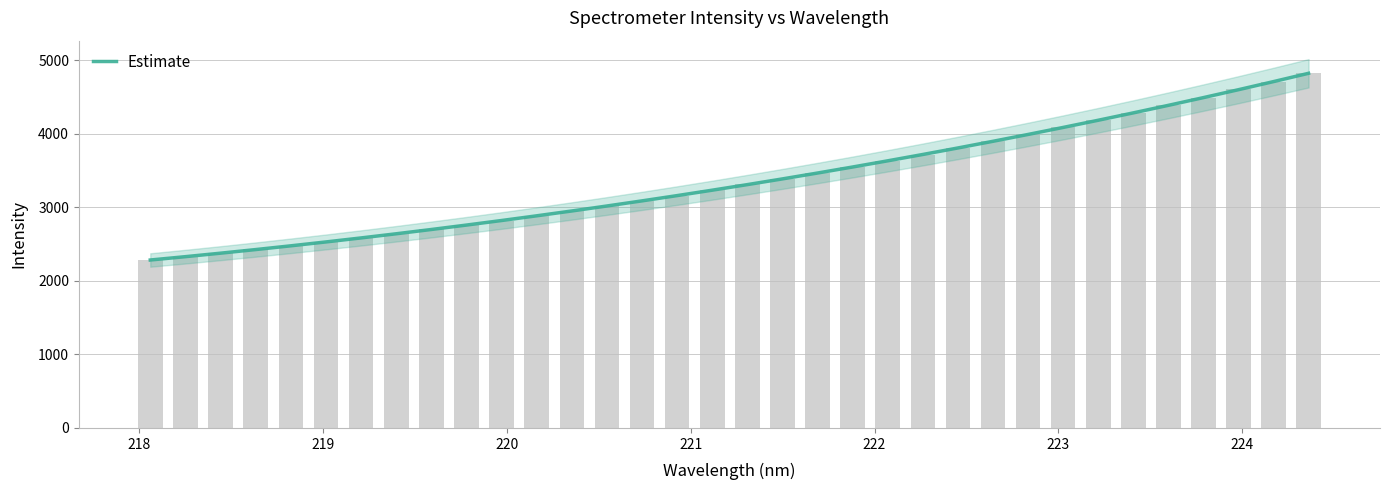

What is the value of the 29th bar from the left?

4282.9